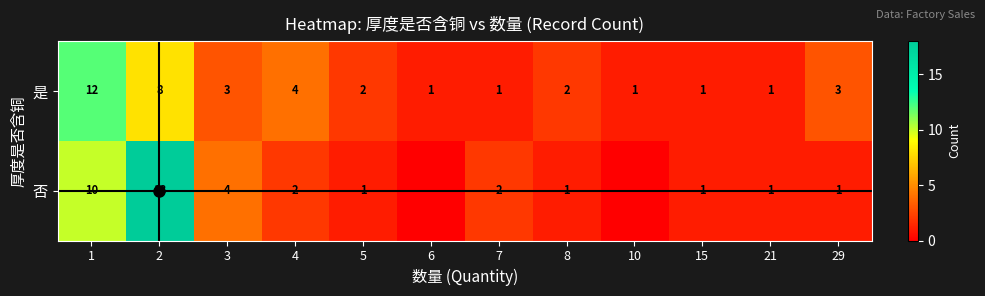

What is the difference between the second highest and minimum values in the 否 series?

10